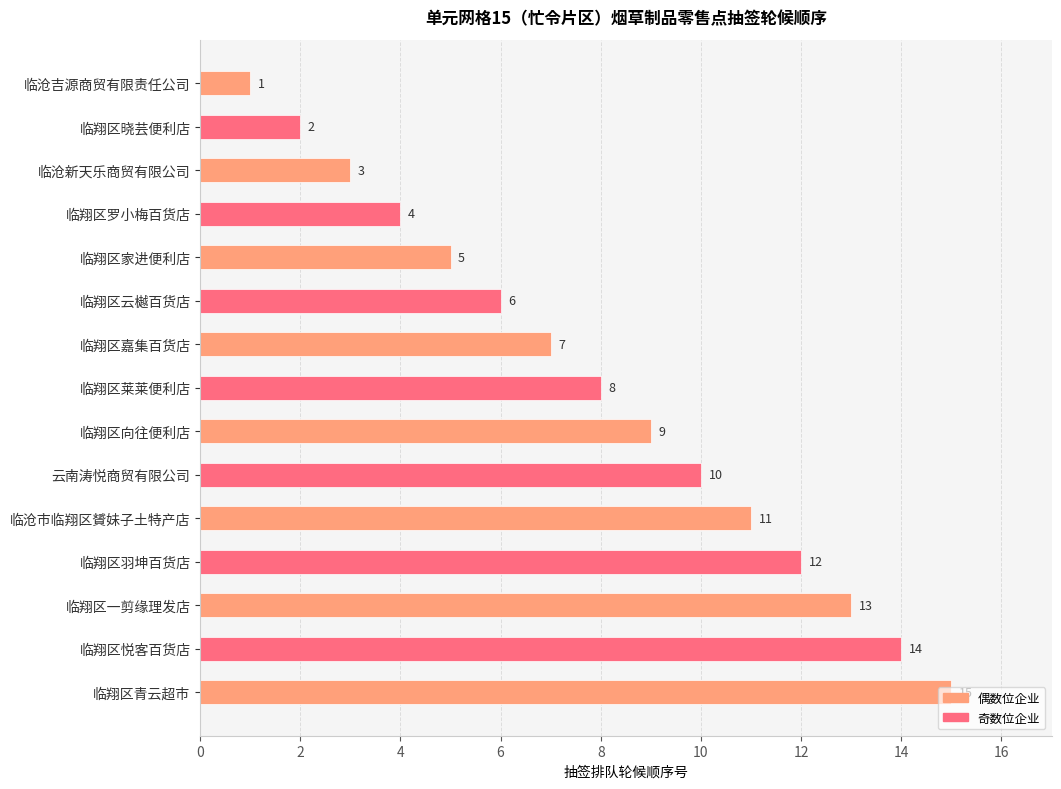

How many categories are shown in the chart?

15